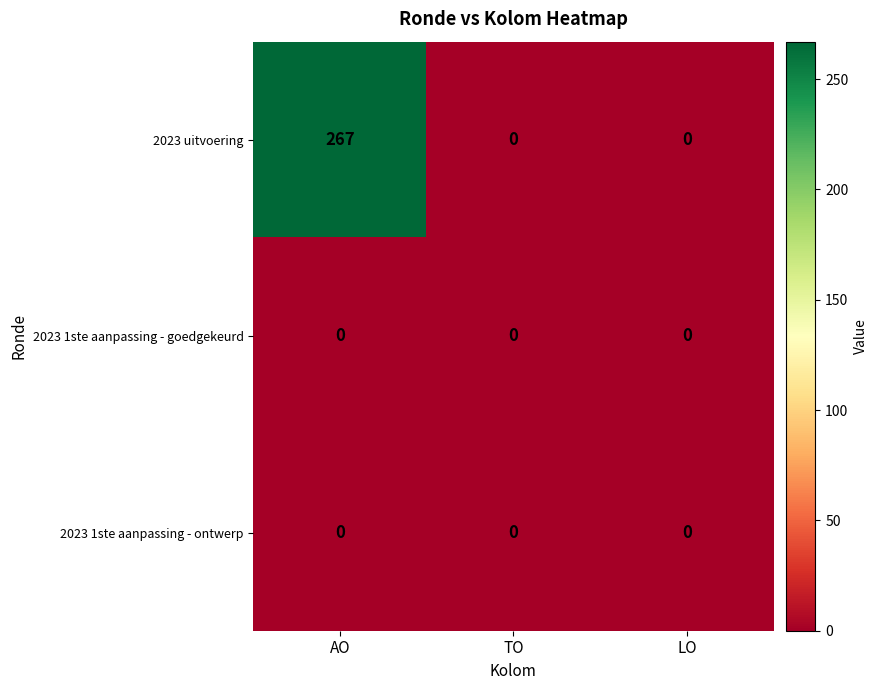

What is the sum of the 2023 uitvoering values at TO and AO?

267